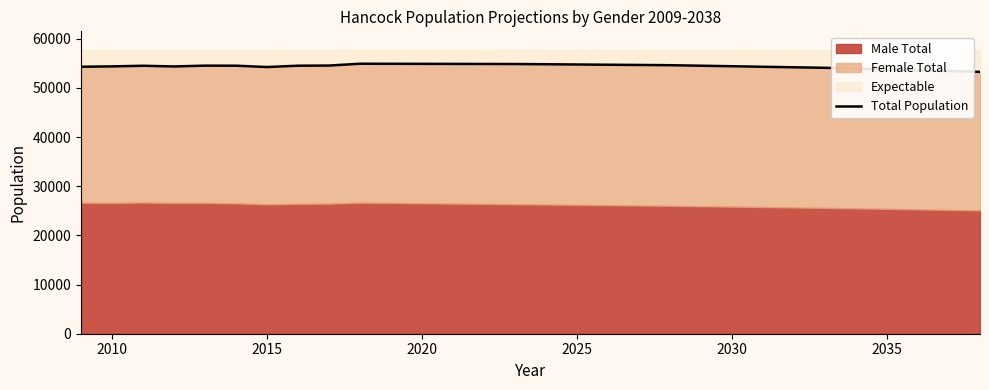

True or false: the data shows 54371 at 2010.

True